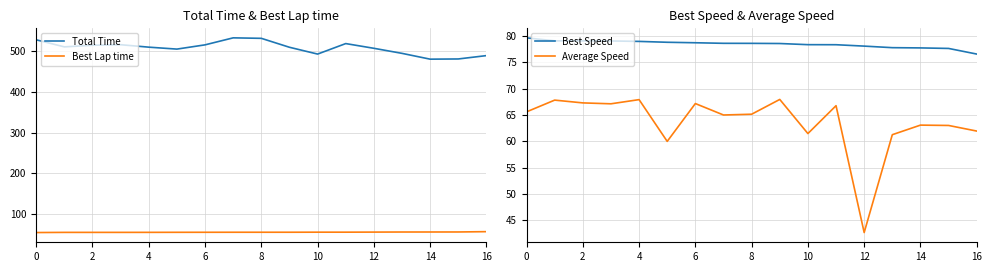

What is the lowest value of the Average Speed series?

42.7